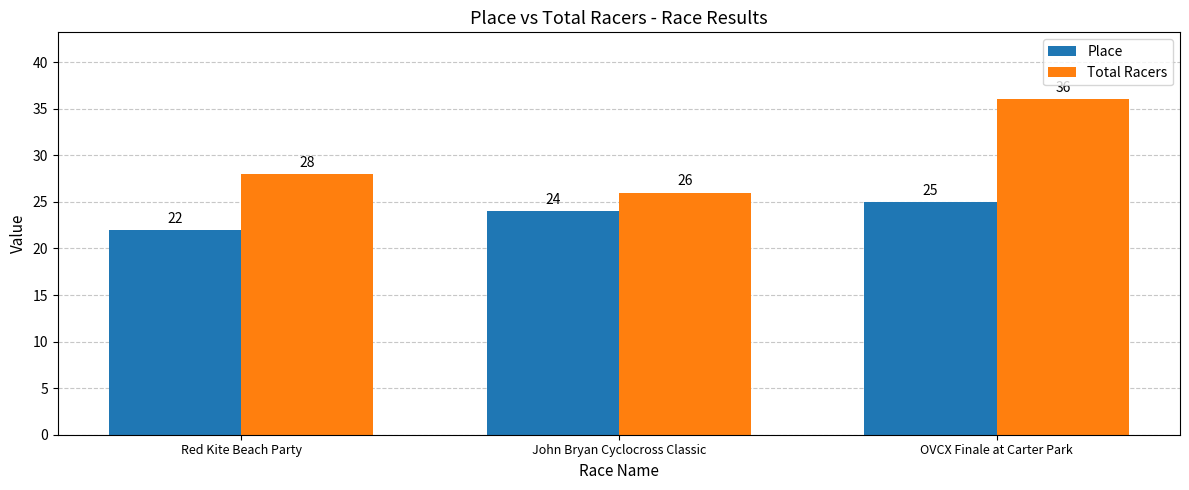

How many bars are there in total?

6